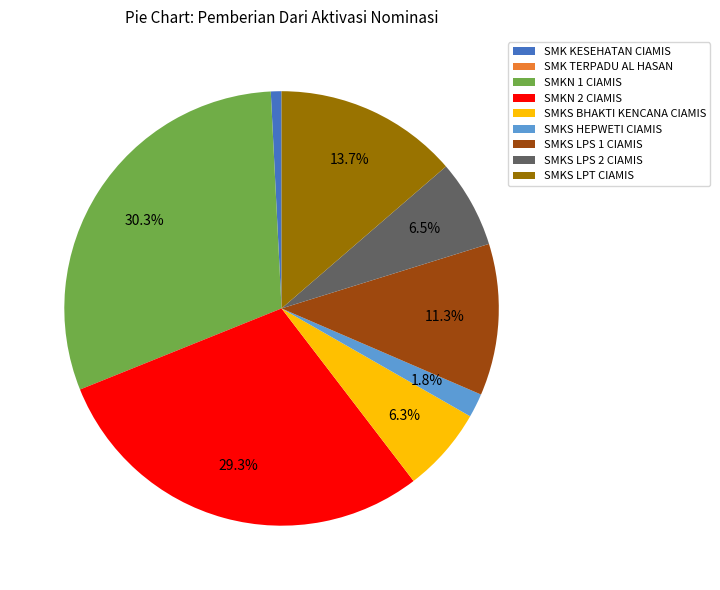

What is the largest slice in the pie chart?

SMKN 1 CIAMIS